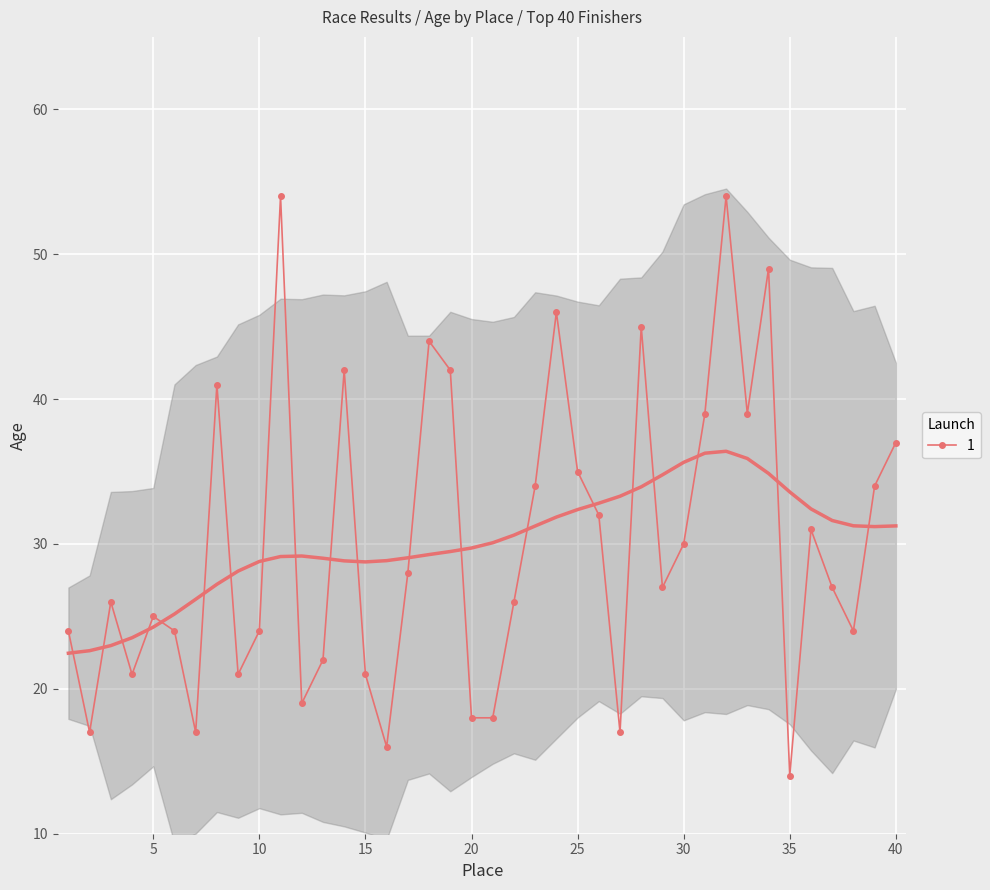

True or false: there are more than 1 points higher than both neighbors.

True